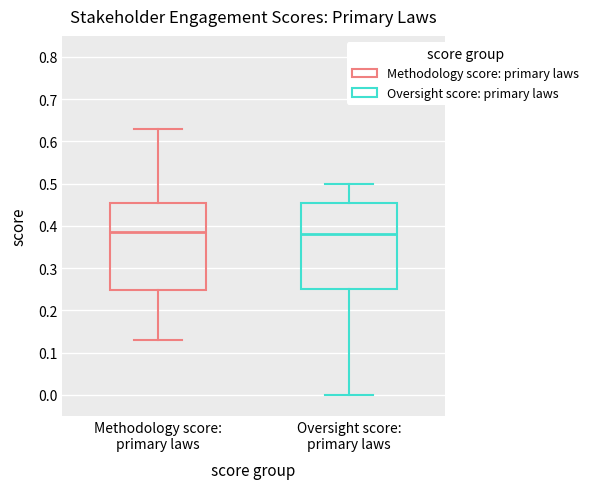

Reading left to right, read every box against the y-axis: the position of its median line, the range the box covers, and the ends of its whiskers. The values are not printed on the chart, so give them approximately, as read against the axis.

Methodology score: primary laws: median 0.39, box 0.25 to 0.46, whiskers 0.13 to 0.63
Oversight score: primary laws: median 0.38, box 0.25 to 0.45, whiskers 0.00 to 0.50